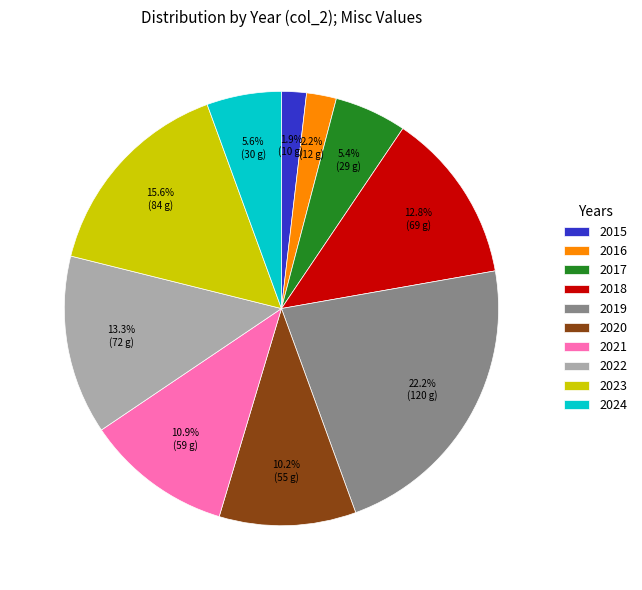

True or false: 2023 accounts for 16% of the total.

True